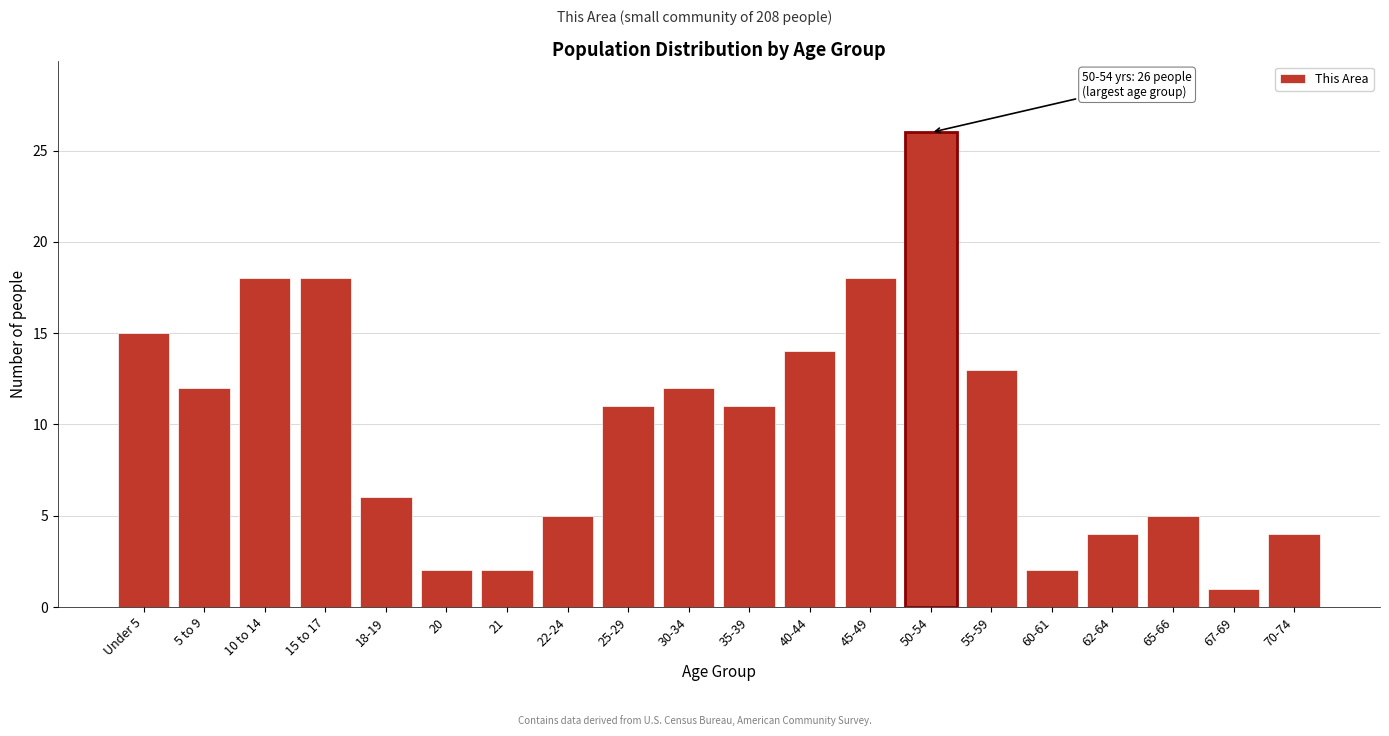

Reading left to right, transcribe all the data shown in this chart.

Under 5=15	5 to 9=12	10 to 14=18	15 to 17=18	18-19=6	20=2	21=2	22-24=5	25-29=11	30-34=12	35-39=11	40-44=14	45-49=18	50-54=26	55-59=13	60-61=2	62-64=4	65-66=5	67-69=1	70-74=4